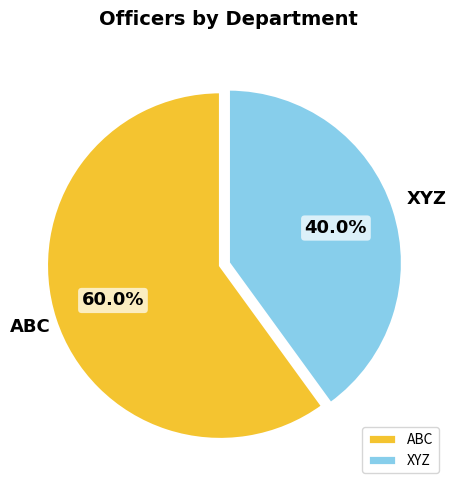

What is the ratio of the value at ABC to the value at XYZ?

1.5